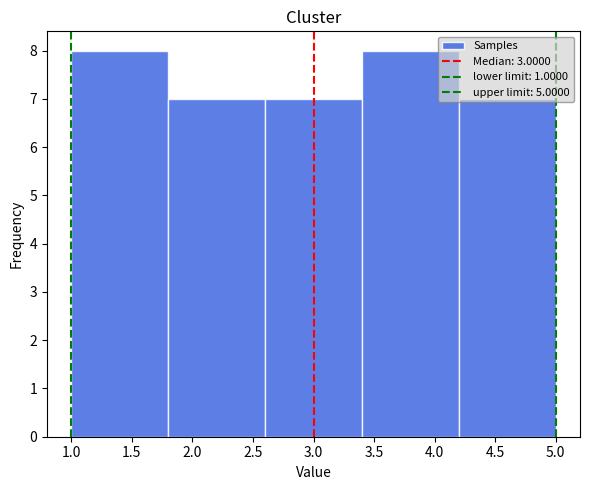

Reading left to right, list every bar in this chart as the range it spans on the x-axis followed by its height. The values are not printed on the chart, so give them approximately, as read against the axis.

1.0 to 1.8: 8
1.8 to 2.6: 7
2.6 to 3.4: 7
3.4 to 4.2: 8
4.2 to 5.0: 7